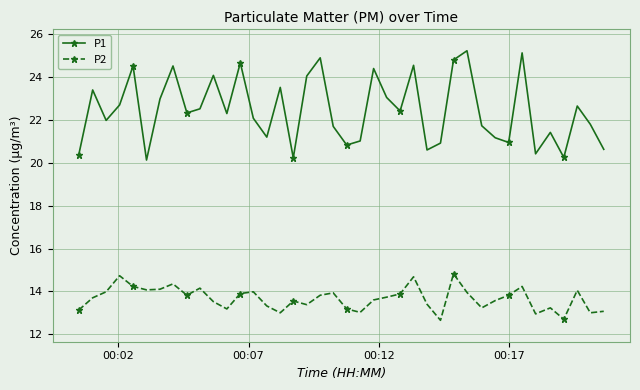

True or false: P2 has more than 2 points higher than both neighbors.

True